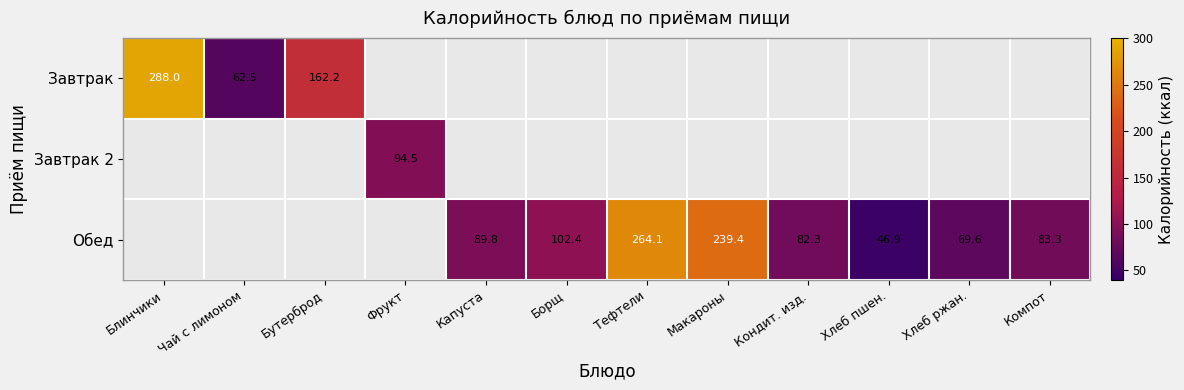

Is it true that Обед equals 132.2 at Компот?

False